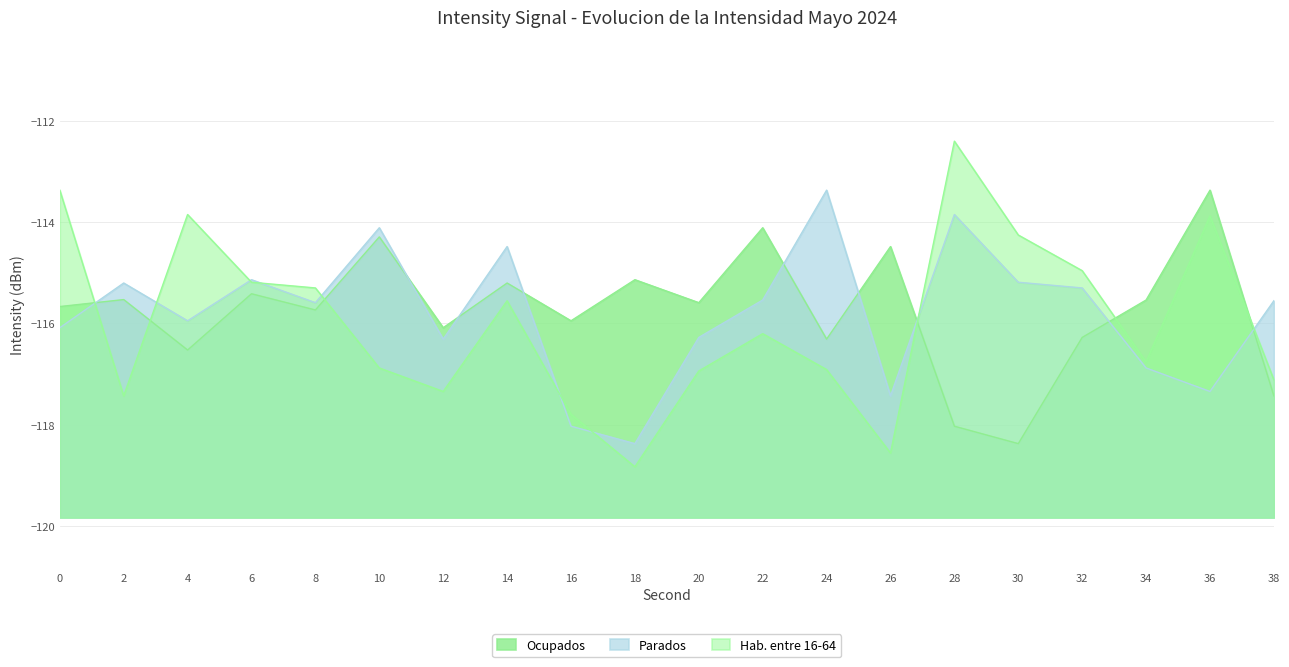

Between 10 and 0, which is larger?

10